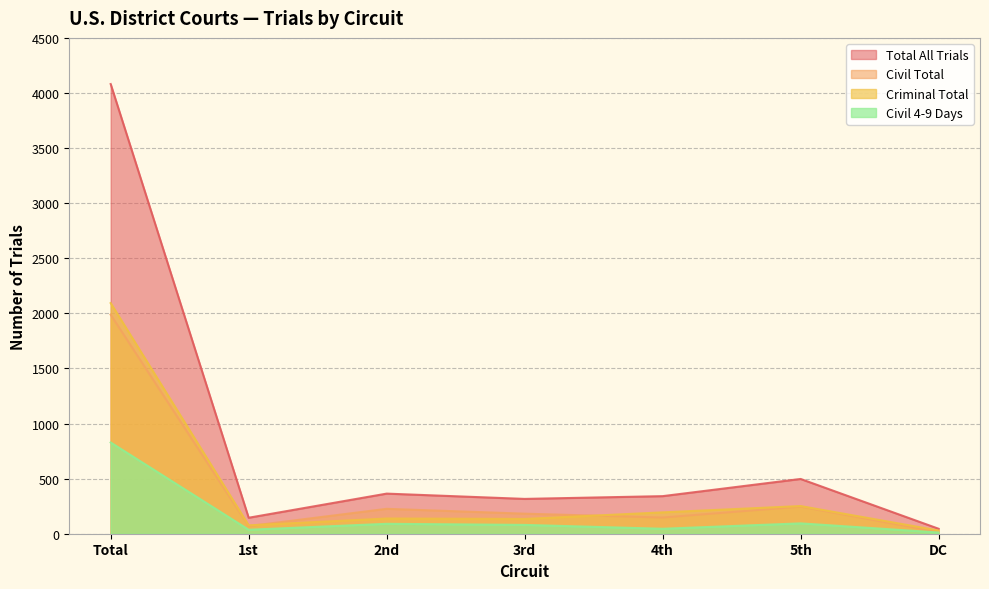

Reading left to right, what are all the values shown in this chart?

Total All Trials: Total=4081	1st=145	2nd=364	3rd=316	4th=341	5th=497	DC=45
Civil Total: Total=1988	1st=69	2nd=226	3rd=182	4th=147	5th=246	DC=16
Criminal Total: Total=2093	1st=76	2nd=138	3rd=134	4th=194	5th=251	DC=29
Civil 4-9 Days: Total=828	1st=36	2nd=90	3rd=80	4th=45	5th=94	DC=11